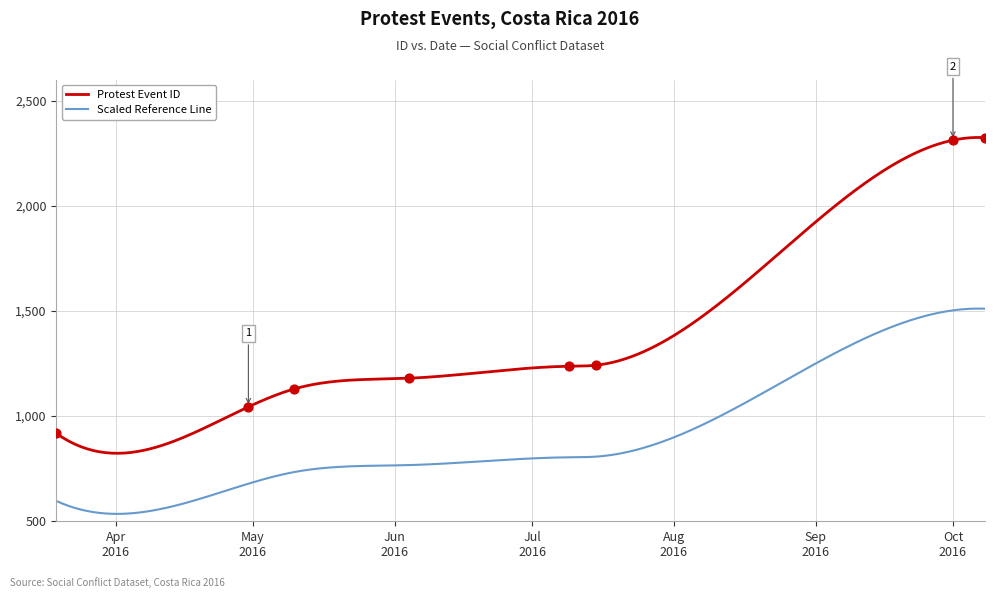

What is the change in value from 2016-04-30 to 2016-06-04?

+136